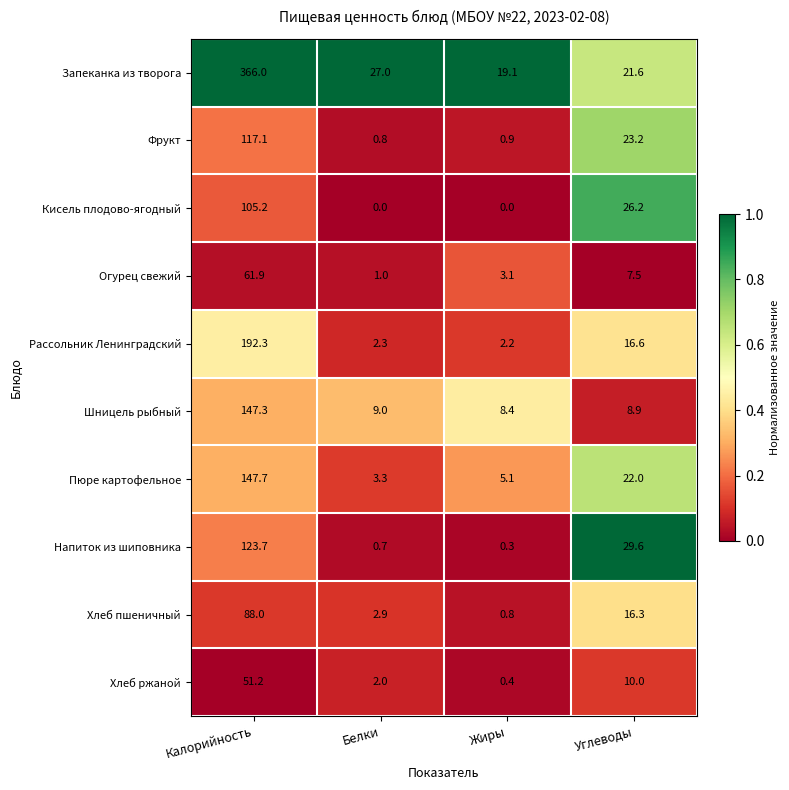

At which category does the chart reach its peak across all series?

Калорийность